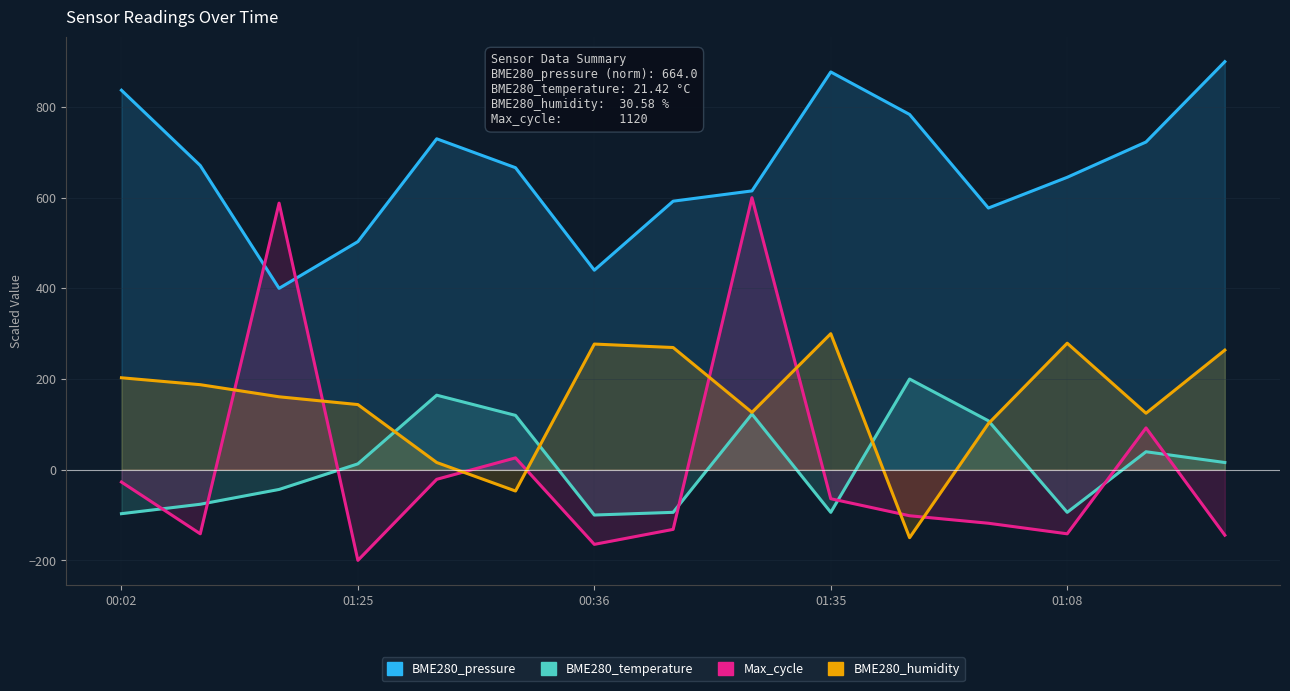

How many interior local peaks does the BME280_pressure series have?

3